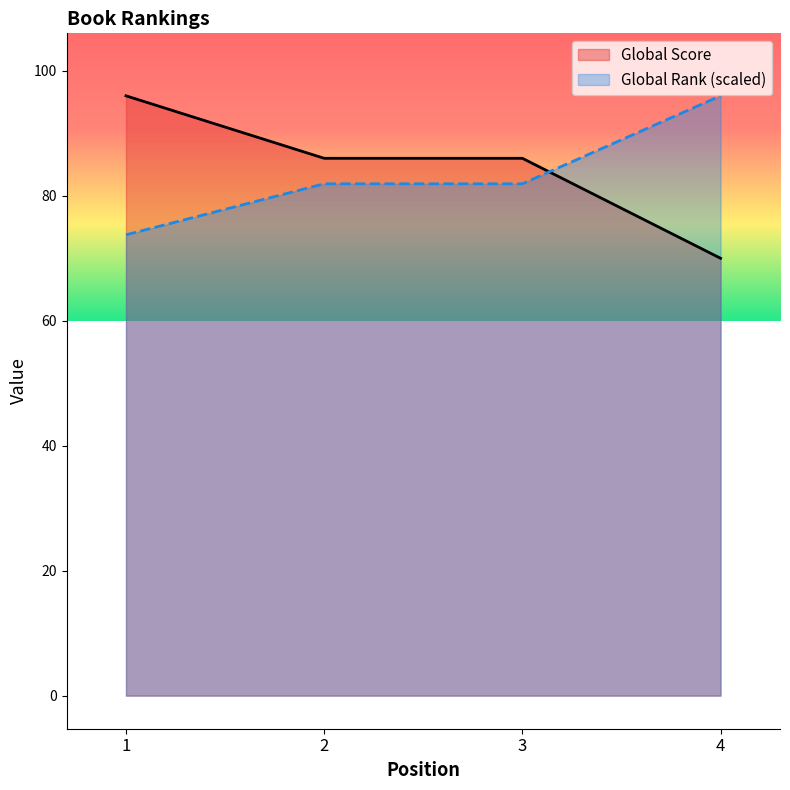

True or false: Global Rank has more than 1 interior local peaks.

False